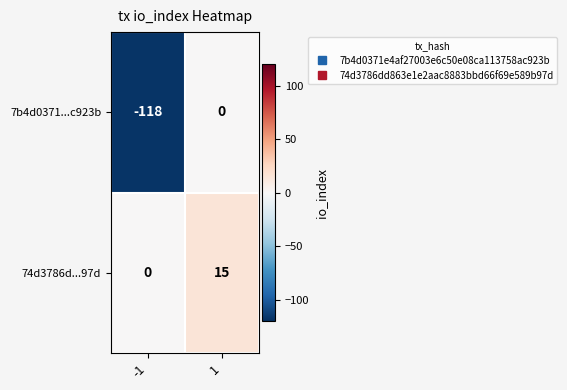

What is the total value across all series at 1?

15